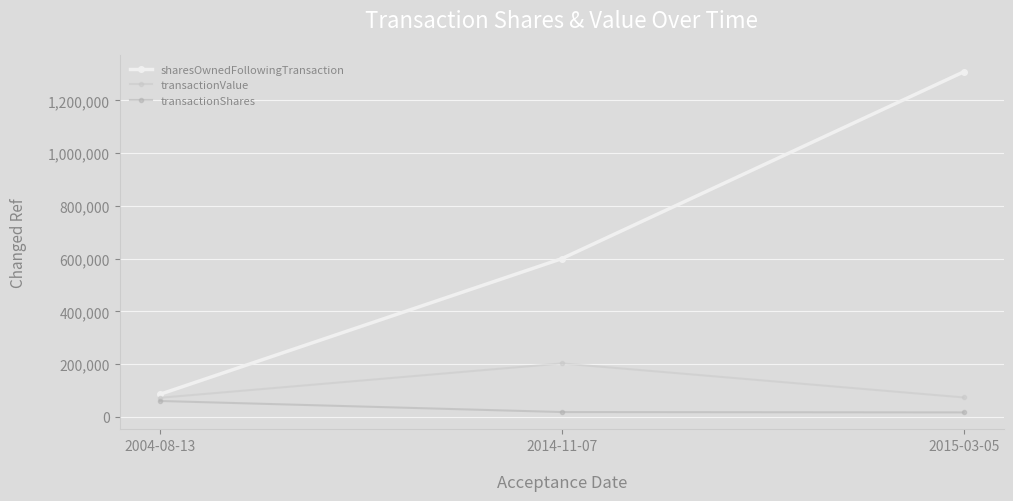

What are all the series names shown in the legend?

sharesOwnedFollowingTransaction, transactionValue, transactionShares